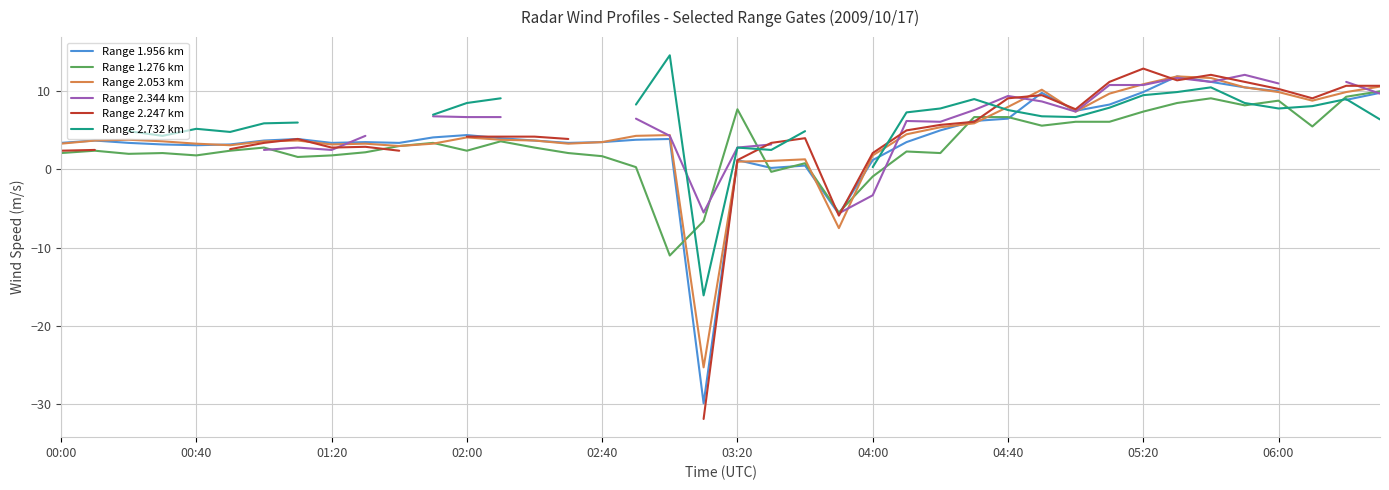

Which series has the widest spread of values?

Range 2.247 km